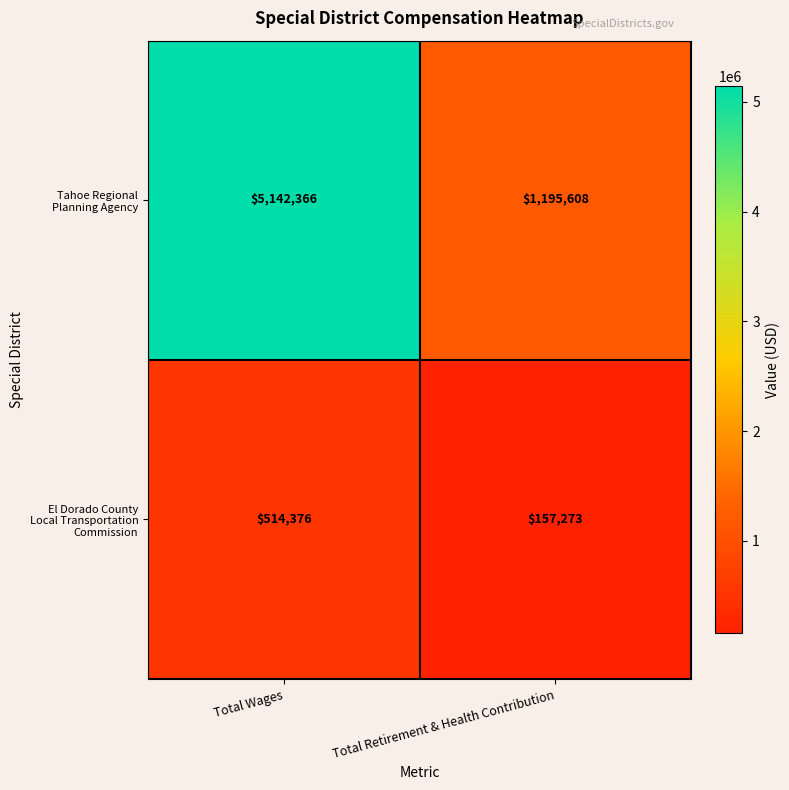

What is the greatest value displayed?

5142366